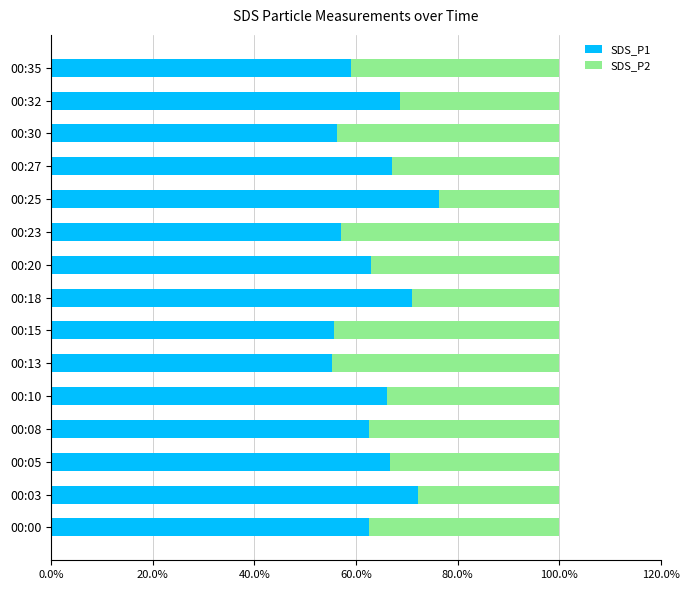

What is the total value across all series at 00:32?

100.0